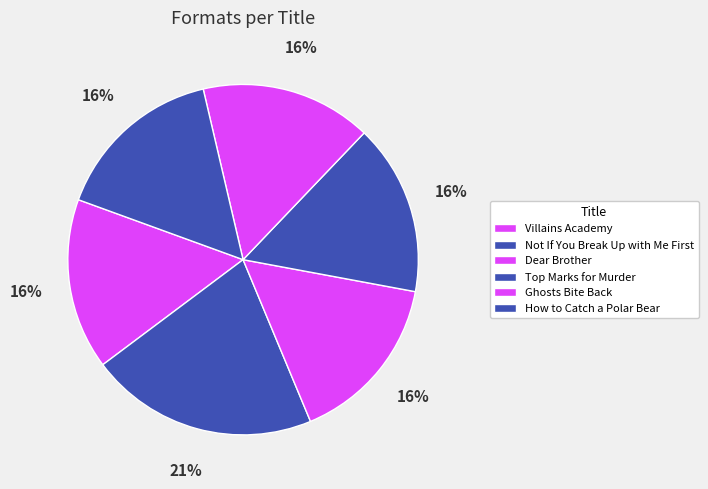

Which category has the smallest portion of the pie?

Villains Academy